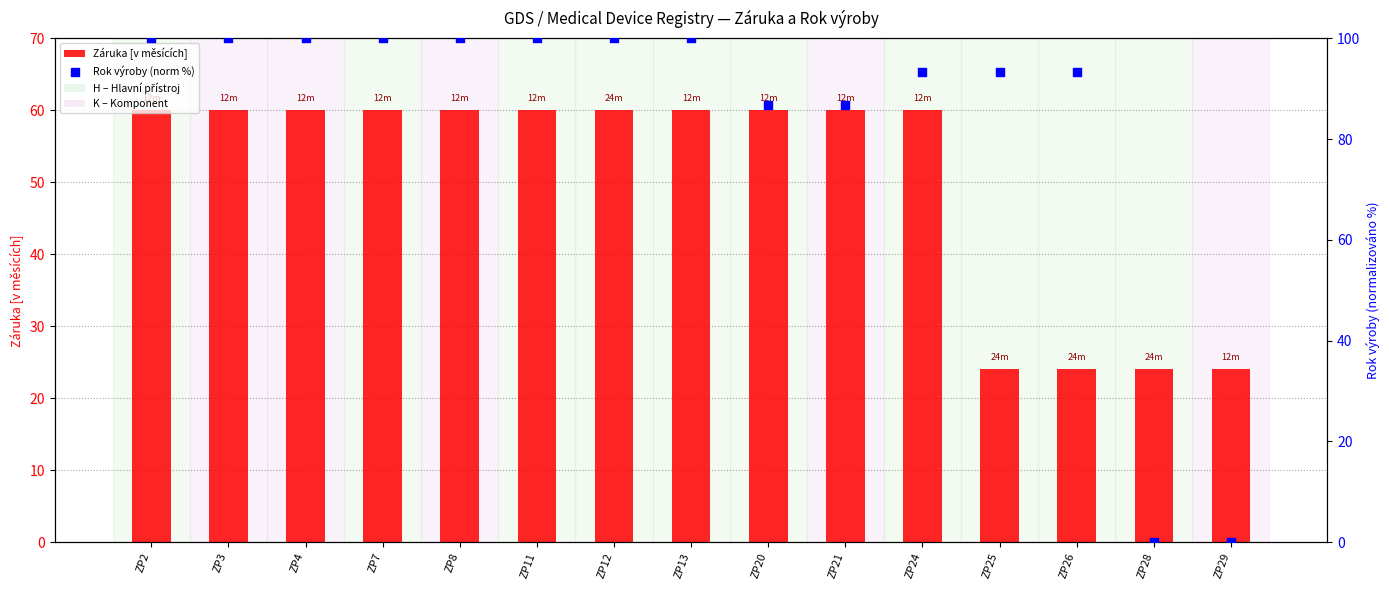

What are all the series names shown in the legend?

Záruka [v měsících], Rok výroby (norm %)